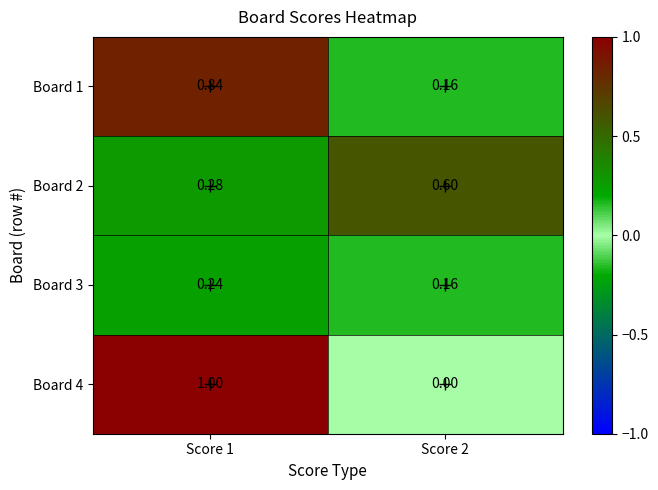

Count the number of categories in the chart.

2